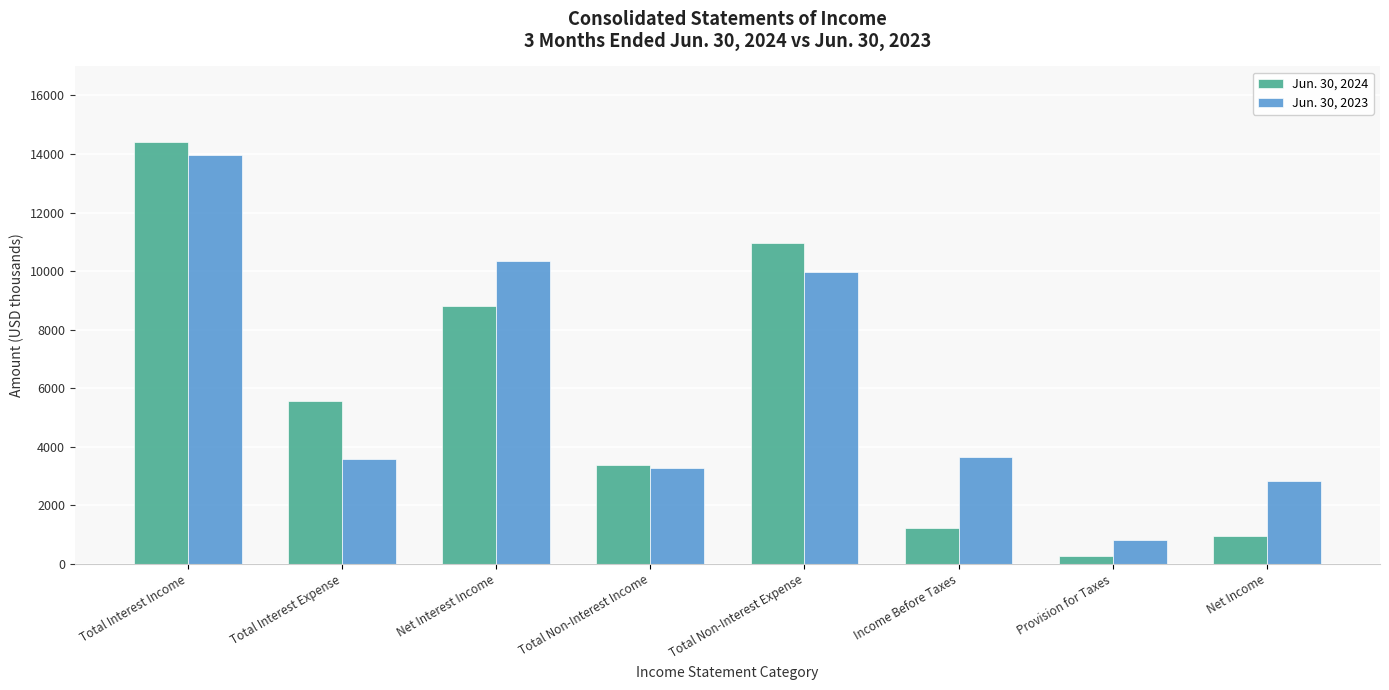

What is the label of the 5th bar from the left?

Total Non-Interest Expense